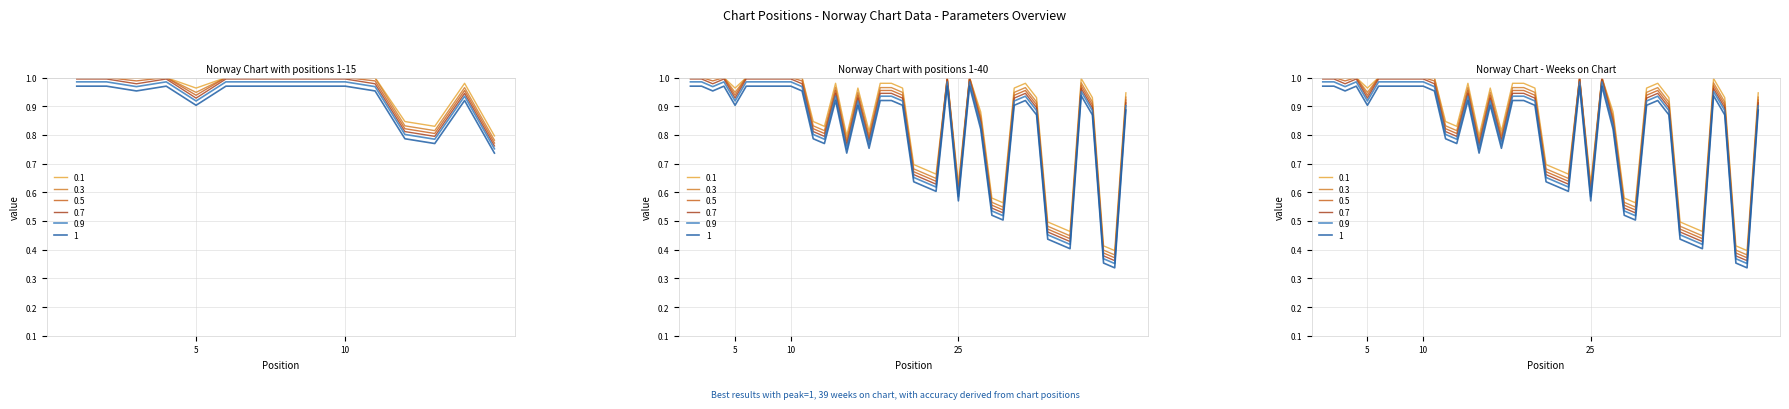

The value at 28 is 0.8. True or false?

False